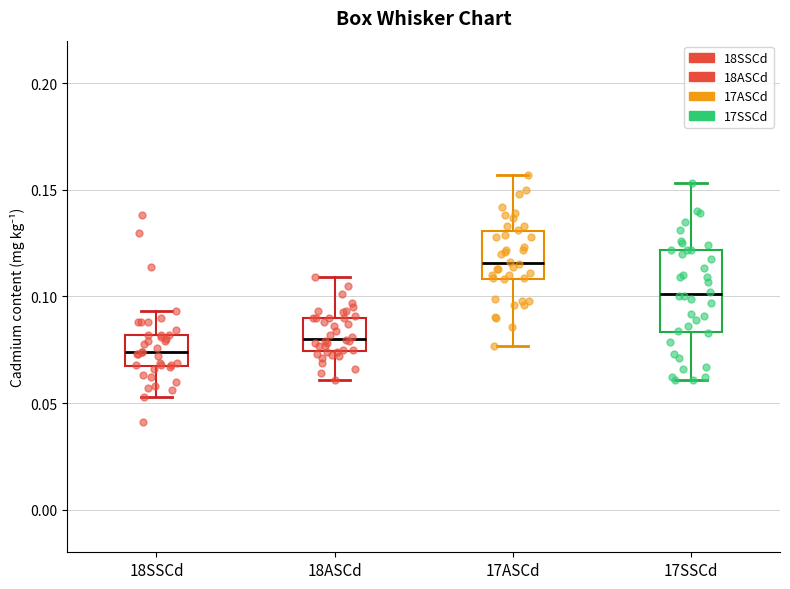

Where does the lower whisker of the box for 17ASCd end on the y-axis? The values are not printed on the chart, so give them approximately, as read against the axis.

0.075